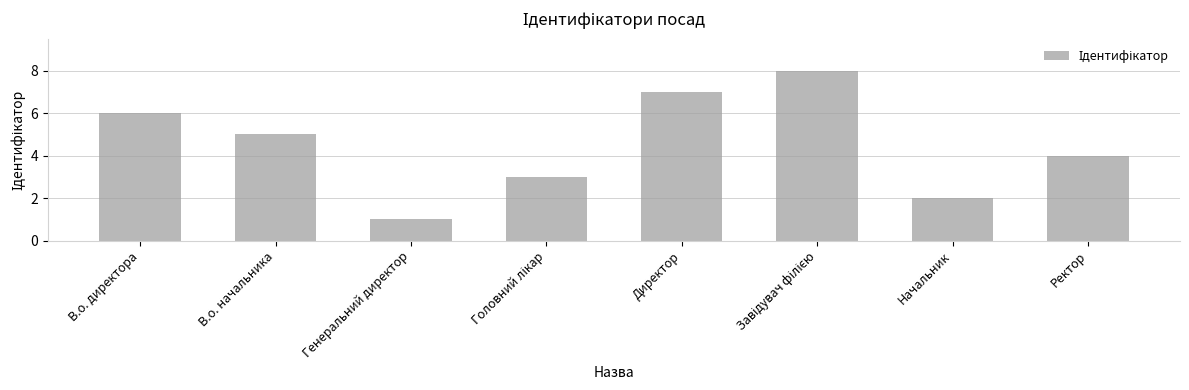

Which category has the lowest value across all series?

Генеральний директор